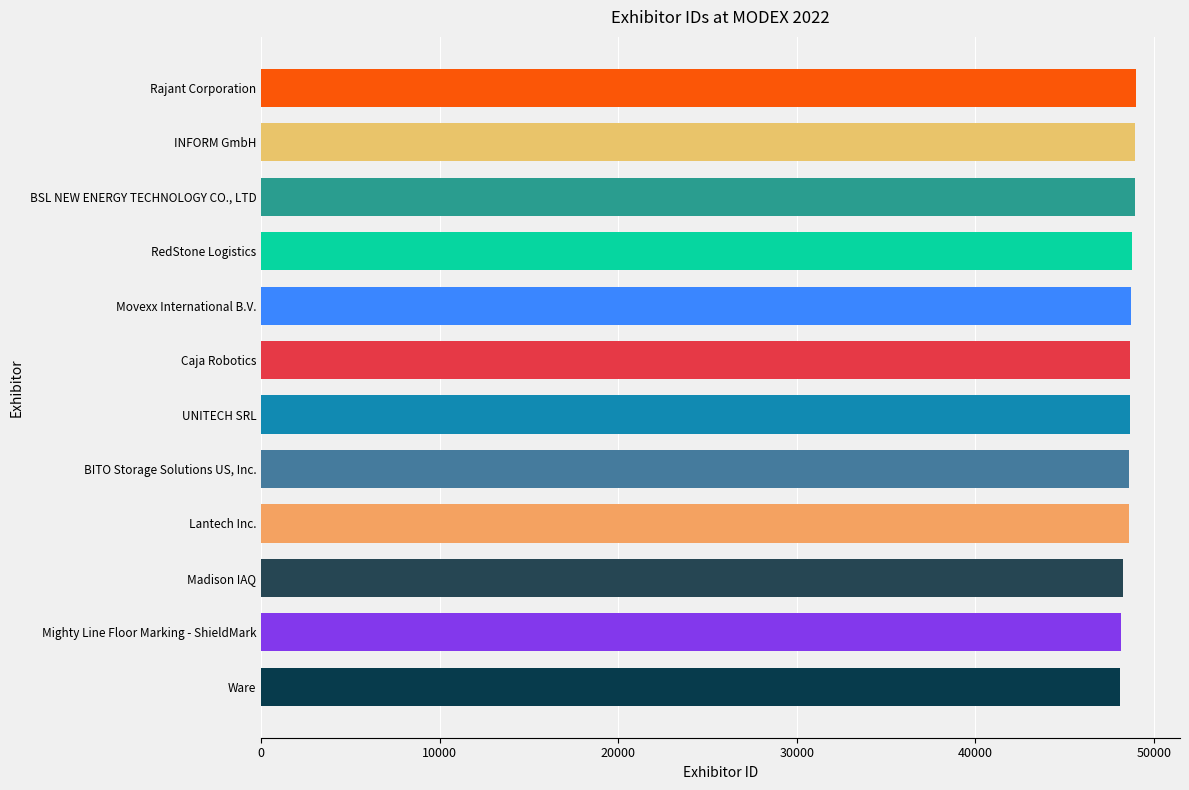

The value at Rajant Corporation is 49021. True or false?

True